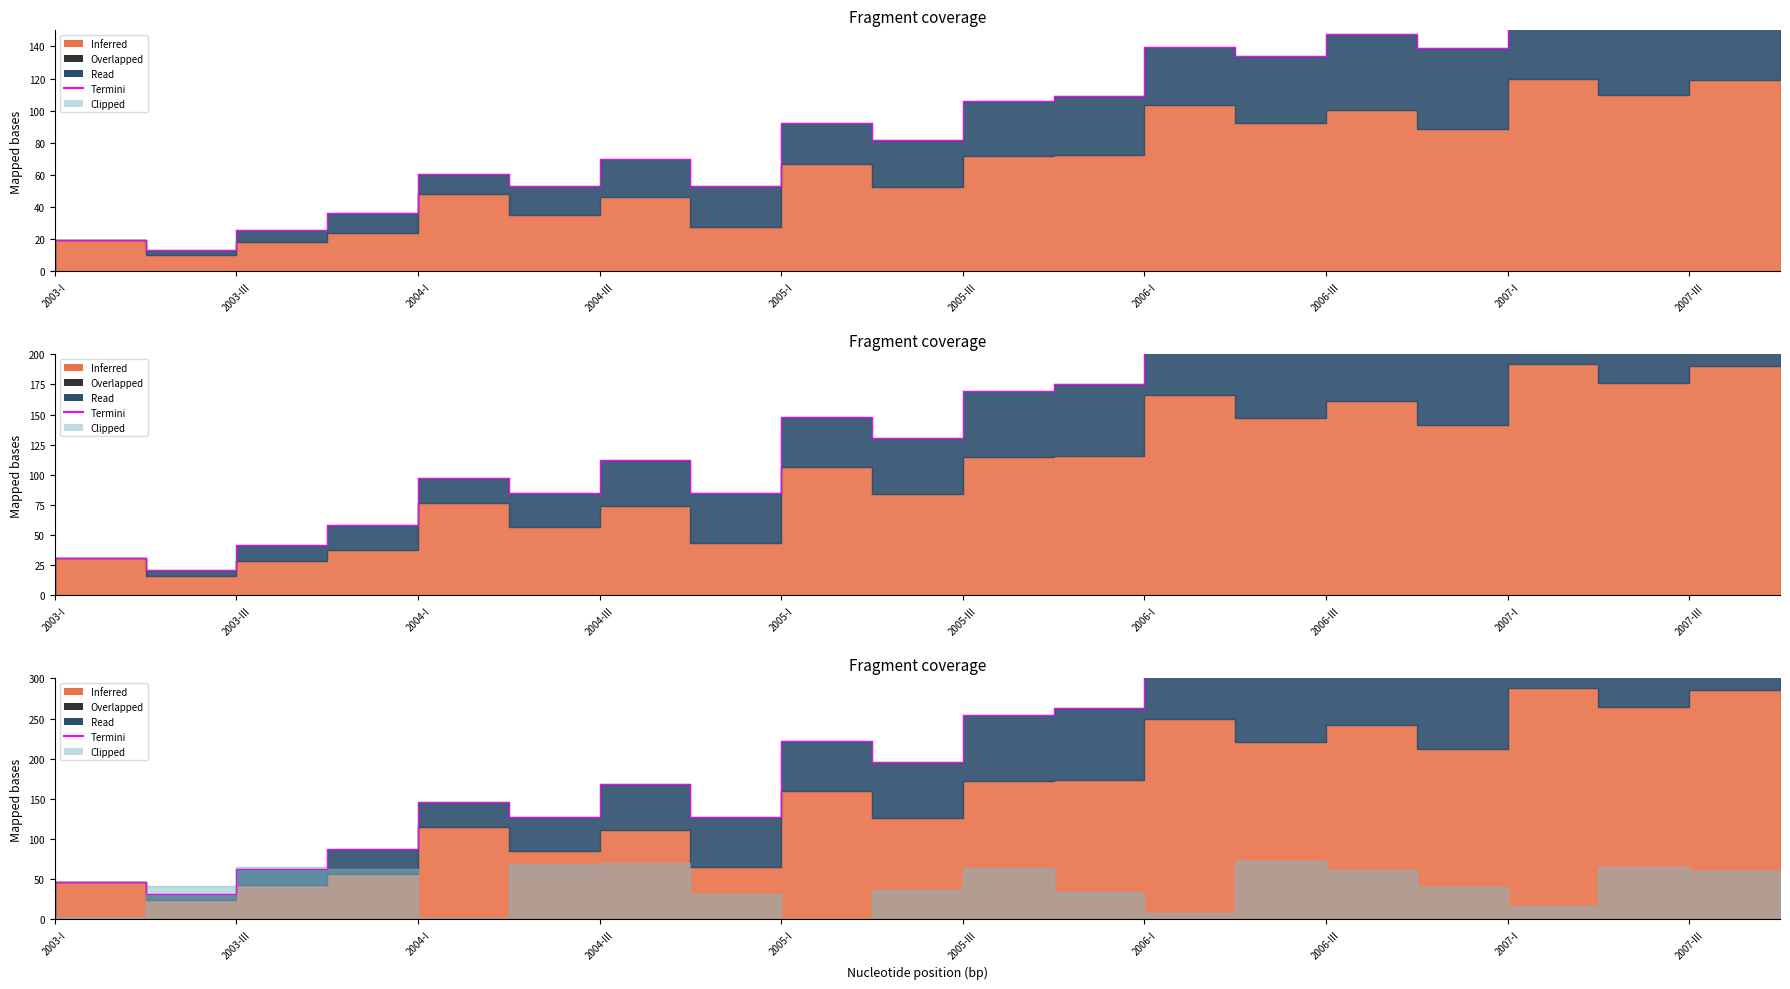

Approximately how many times larger is the value at 19 compared to 2006-III?

2.6